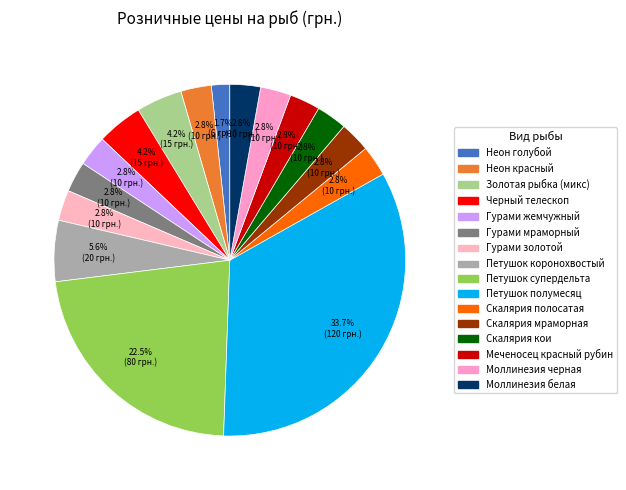

Which slice is the largest?

Петушок полумесяц